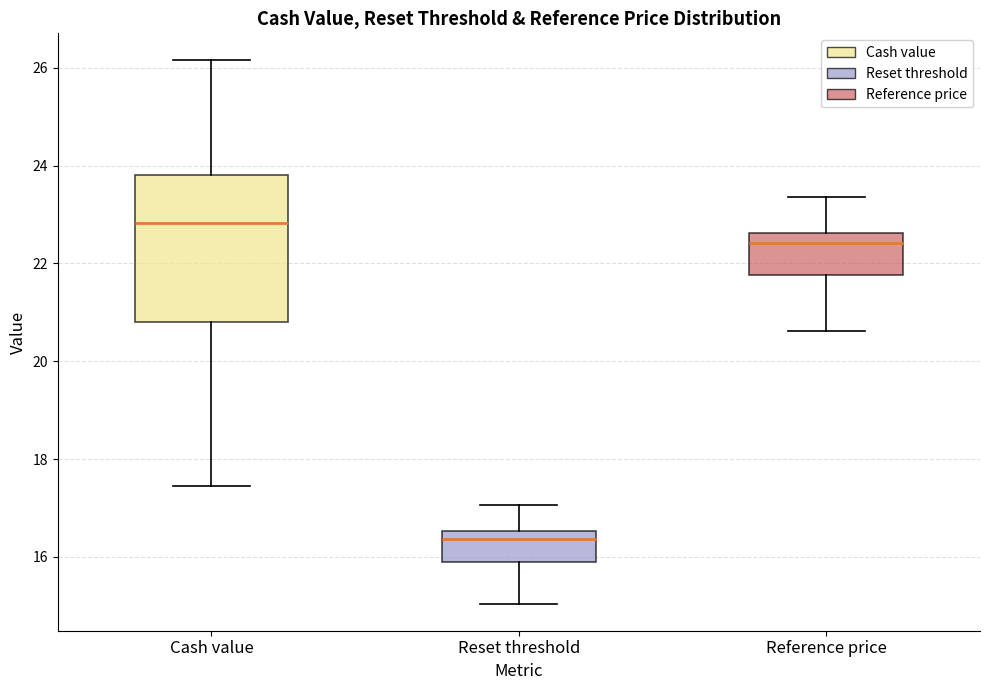

Which box has the highest median line?

Cash value